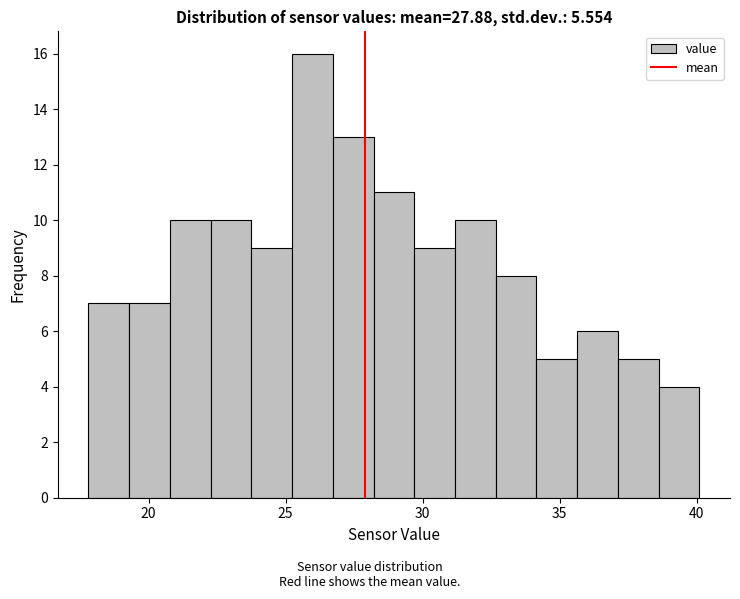

Read against the x-axis, roughly where is the centre of the tallest bar?

26.0